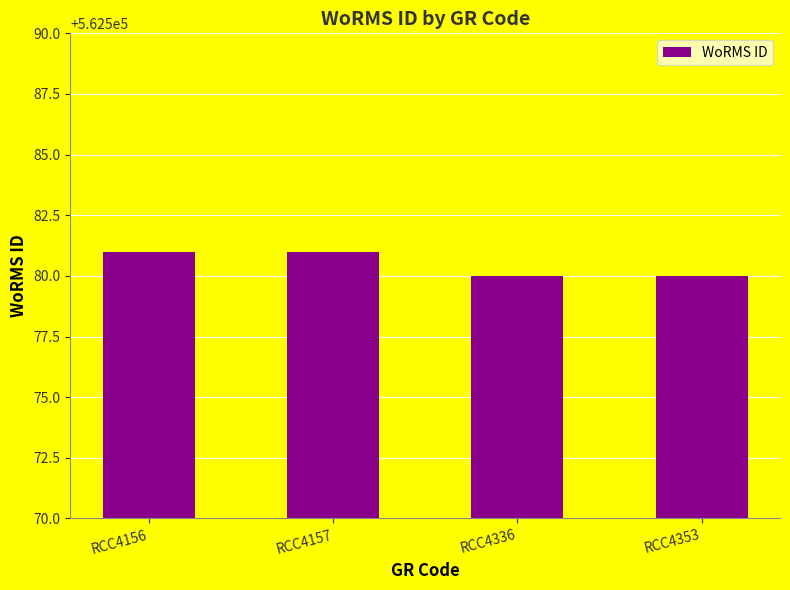

True or false: the data shows 954252 at RCC4336.

False